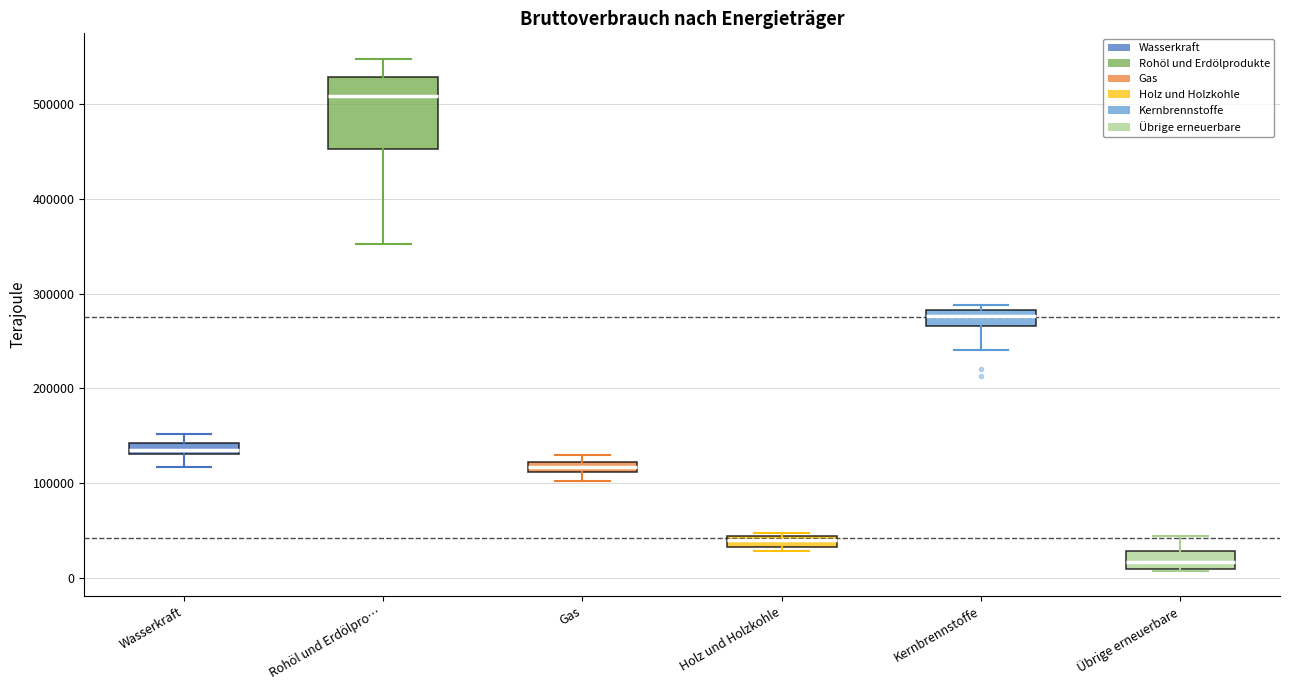

Comparing the boxes themselves (not the whiskers), which one is the tallest?

Rohöl und Erdölpro…